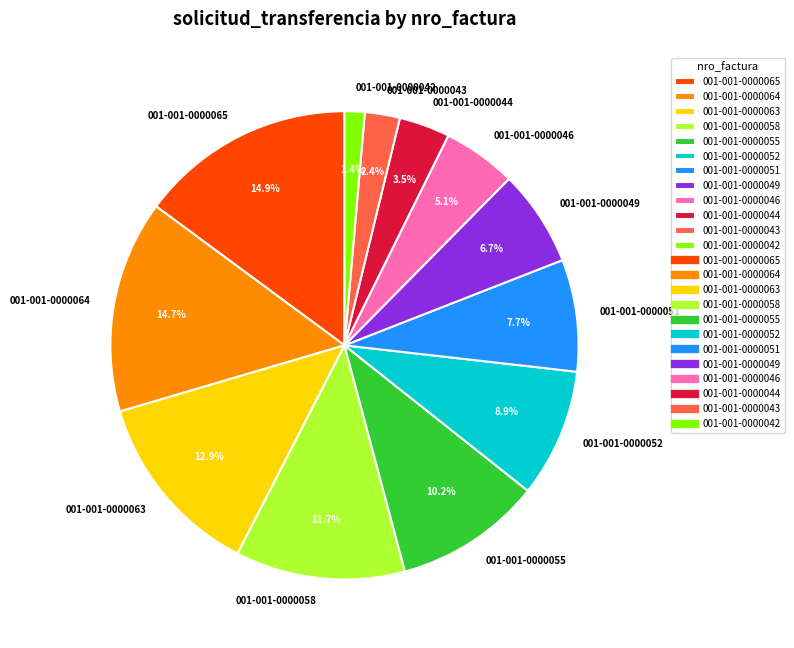

Does any single category account for the majority?

No